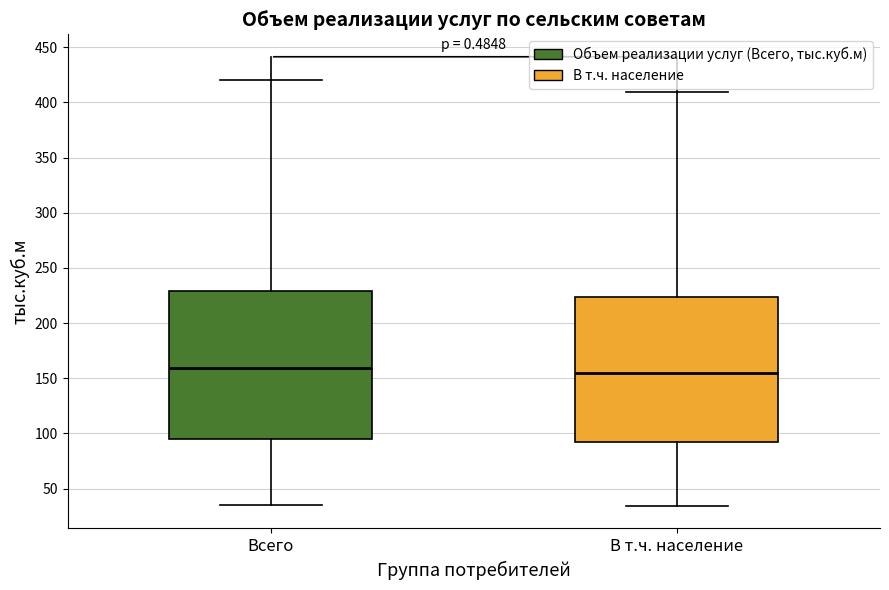

Reading left to right, read every box against the y-axis: the position of its median line, the range the box covers, and the ends of its whiskers. The values are not printed on the chart, so give them approximately, as read against the axis.

Всего: median 160, box 95 to 230, whiskers 35 to 420
В т.ч. население: median 155, box 90 to 225, whiskers 35 to 410